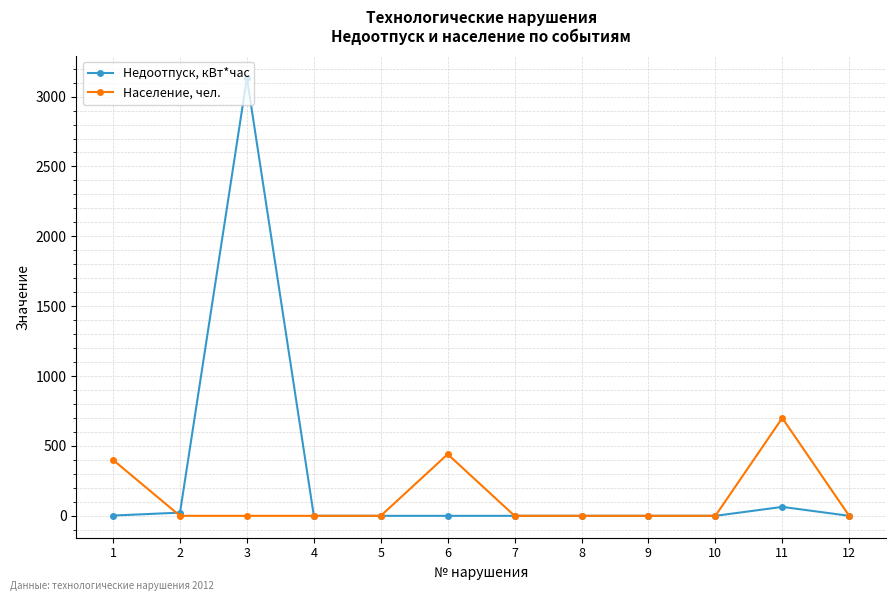

At how many categories does at least one series exceed 1009?

1